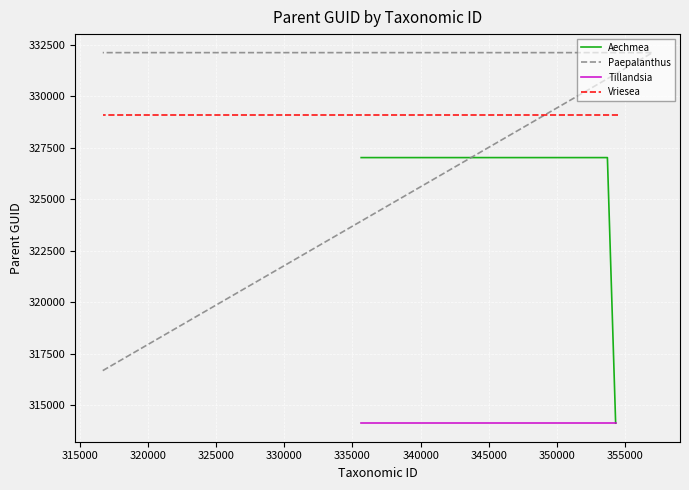

What is the minimum value for Aechmea?

314134